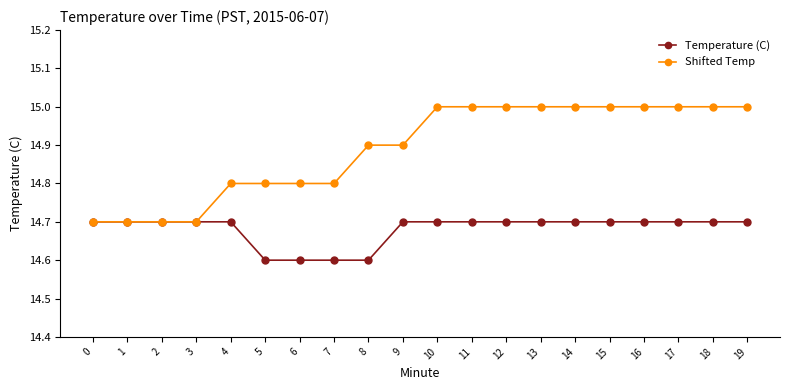

Is the value of Temperature (C) at 18 greater than the value of Shifted Temp at 19?

No